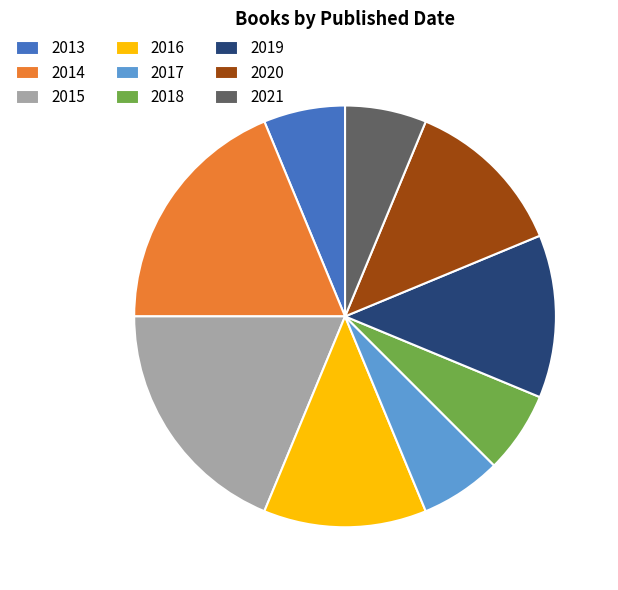

Between 2018 and 2015, which is larger?

2015